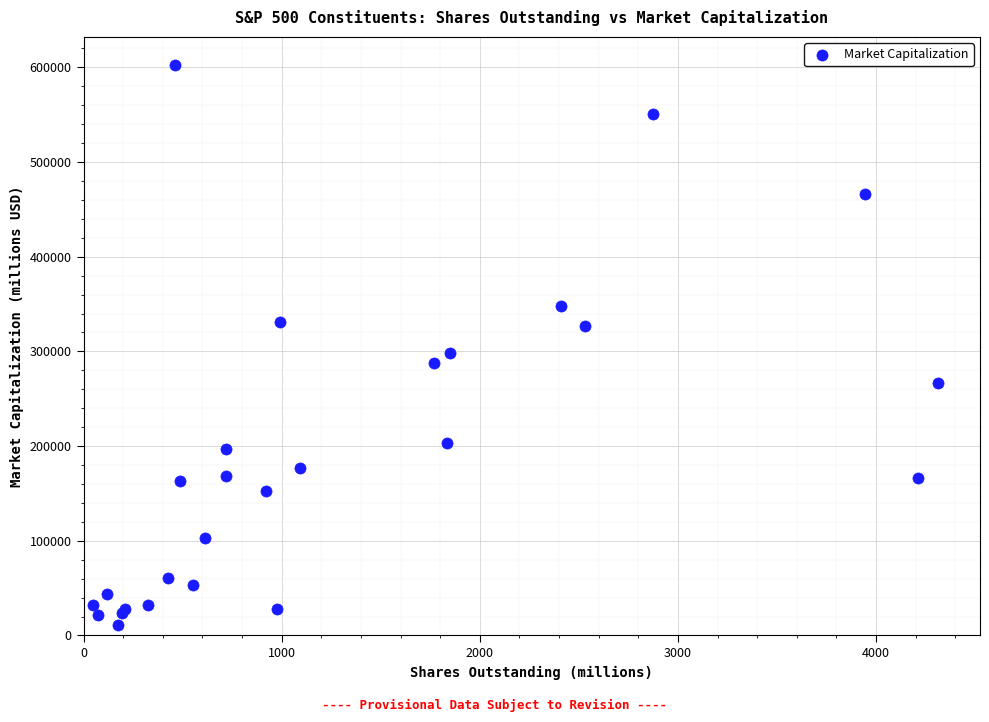

What Y value in the scatter plot is closest to 306900?

297917.3